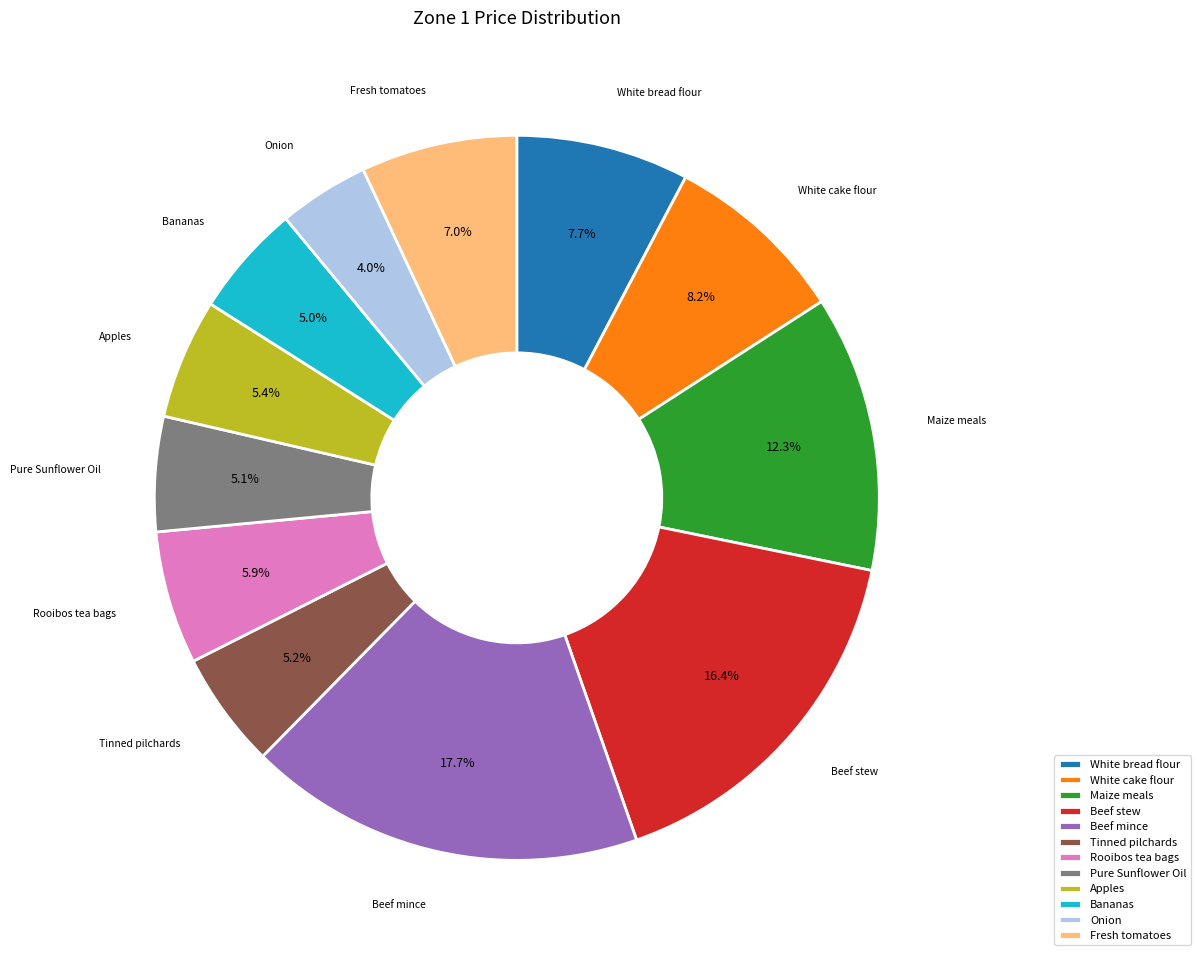

Is it true that Tinned pilchards is 13% of the pie?

False